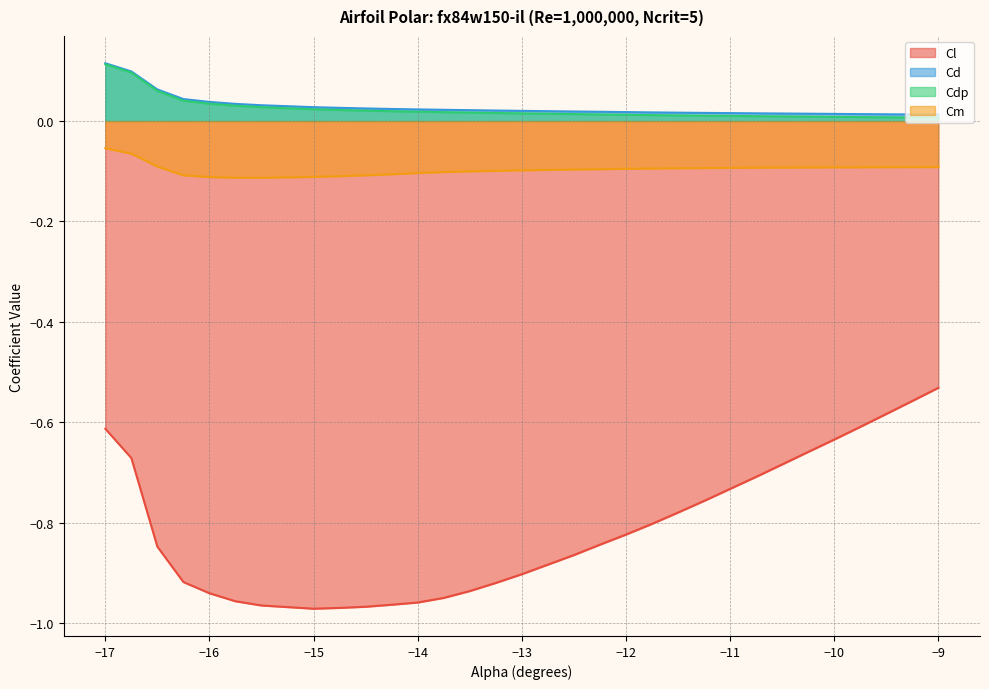

Rank the categories by Cdp value from lowest to highest.

-9.0, -9.25, -9.5, -9.75, -10.0, -10.25, -10.5, -10.75, -11.25, -11.5, -11.75, -12.0, -12.25, -12.5, -13.0, -13.25, -13.5, -13.75, -14.0, -14.25, -14.5, -14.75, -15.0, -15.5, -15.75, -16.0, -16.25, -16.5, -16.75, -17.0